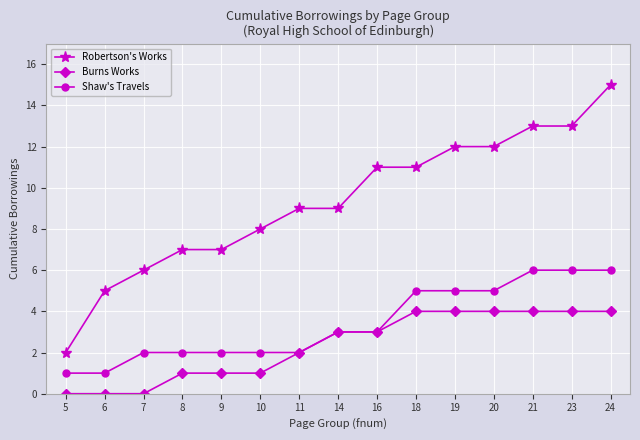

What is the difference between the maximum and minimum values in the Shaw's Travels series?

5